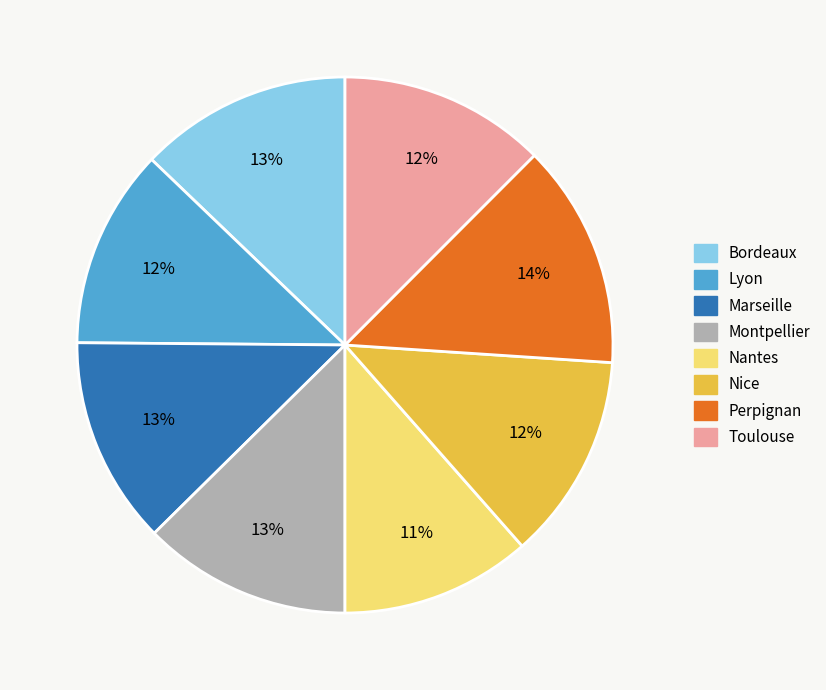

To the nearest percent, what is the combined percentage of Lyon and Bordeaux?

25%